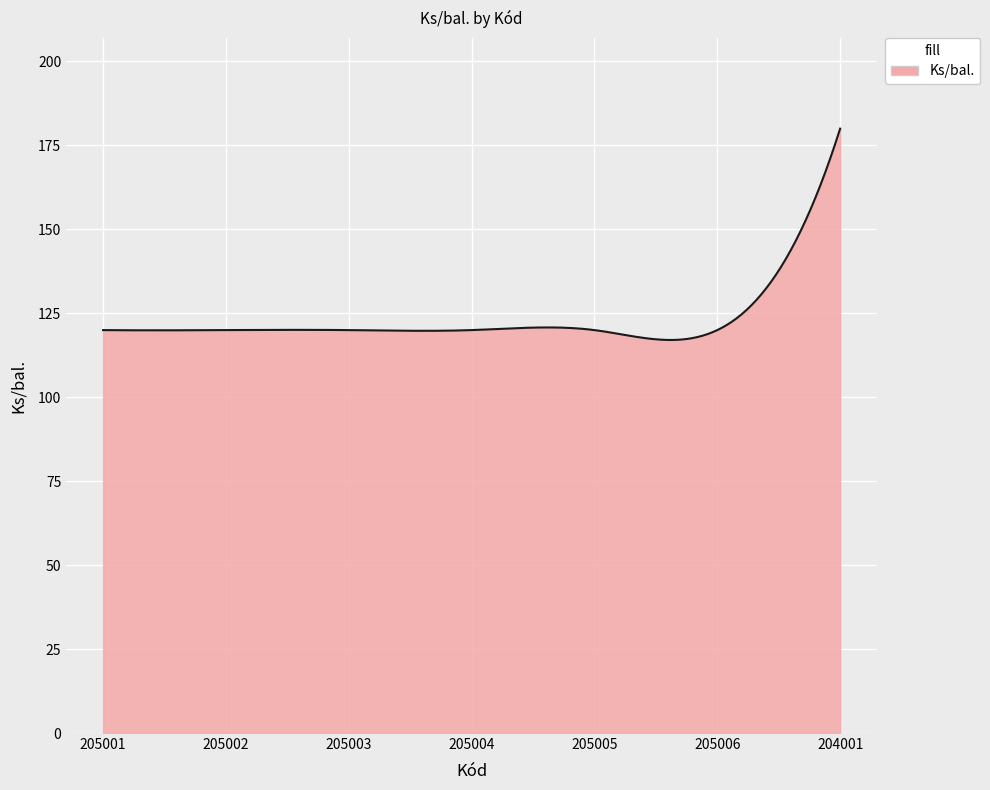

What is the smallest value displayed?

117.1